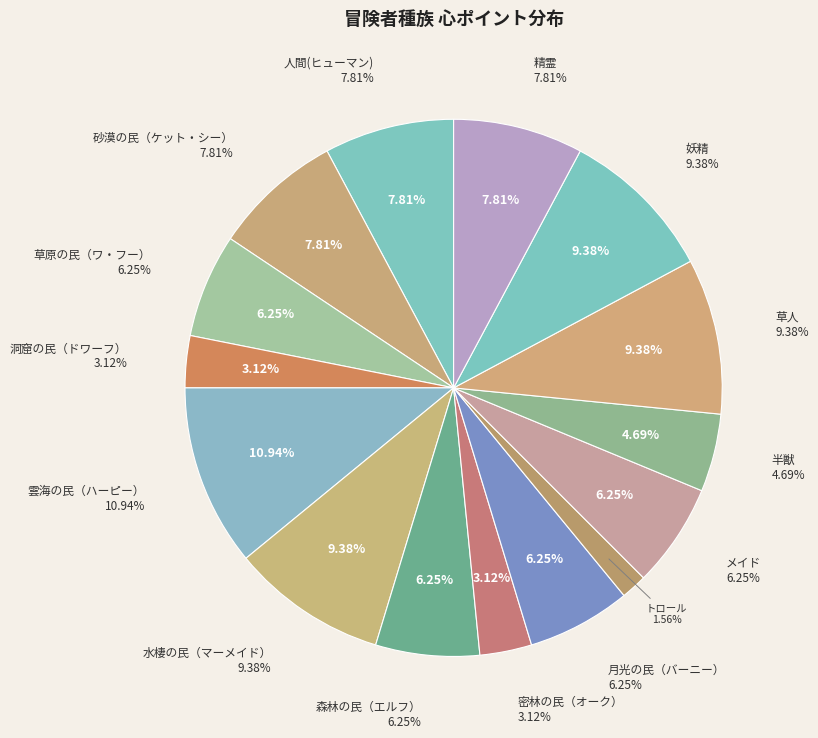

What is the ratio of the value at 雲海の民（ハーピー） to the value at 洞窟の民（ドワーフ）?

3.5